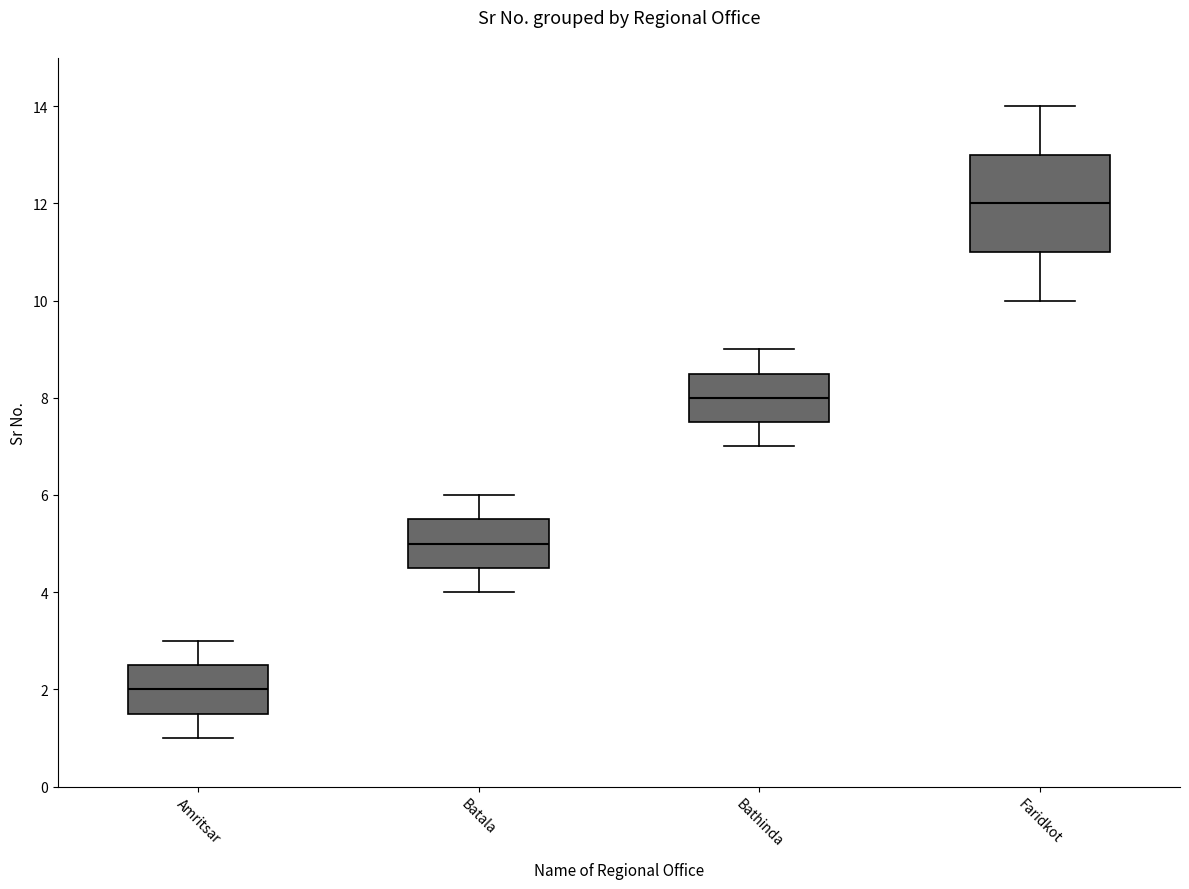

Which box's median line is the highest?

Faridkot